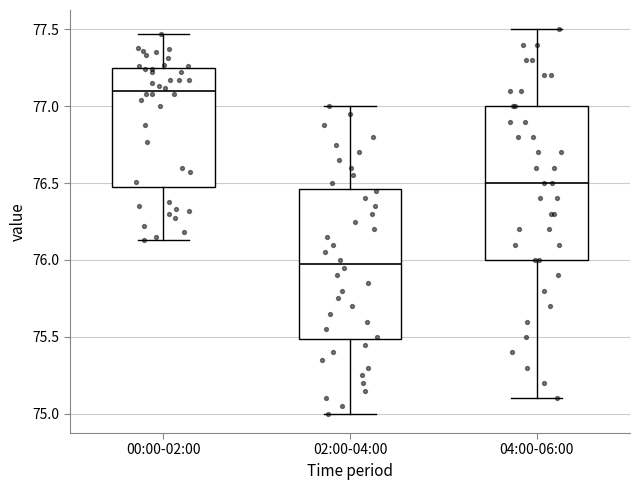

Reading left to right, read every box against the y-axis: the position of its median line, the range the box covers, and the ends of its whiskers. The values are not printed on the chart, so give them approximately, as read against the axis.

00:00-02:00: median 77.10, box 76.50 to 77.25, whiskers 76.15 to 77.45
02:00-04:00: median 76.00, box 75.50 to 76.45, whiskers 75.00 to 77.00
04:00-06:00: median 76.50, box 76.00 to 77.00, whiskers 75.10 to 77.50